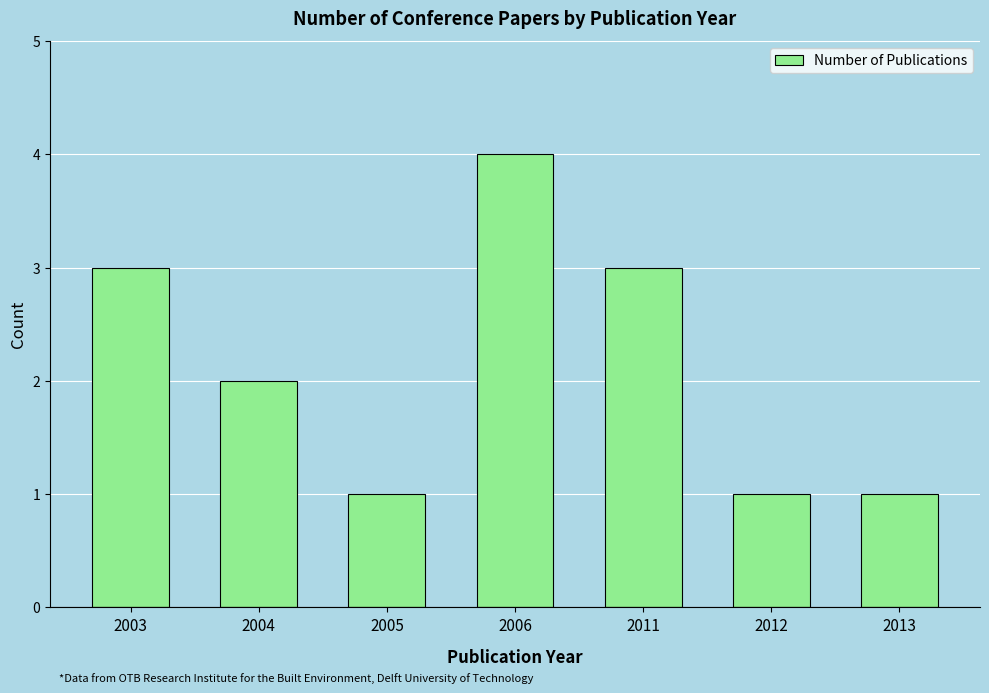

The value at 2005 is 0. True or false?

False